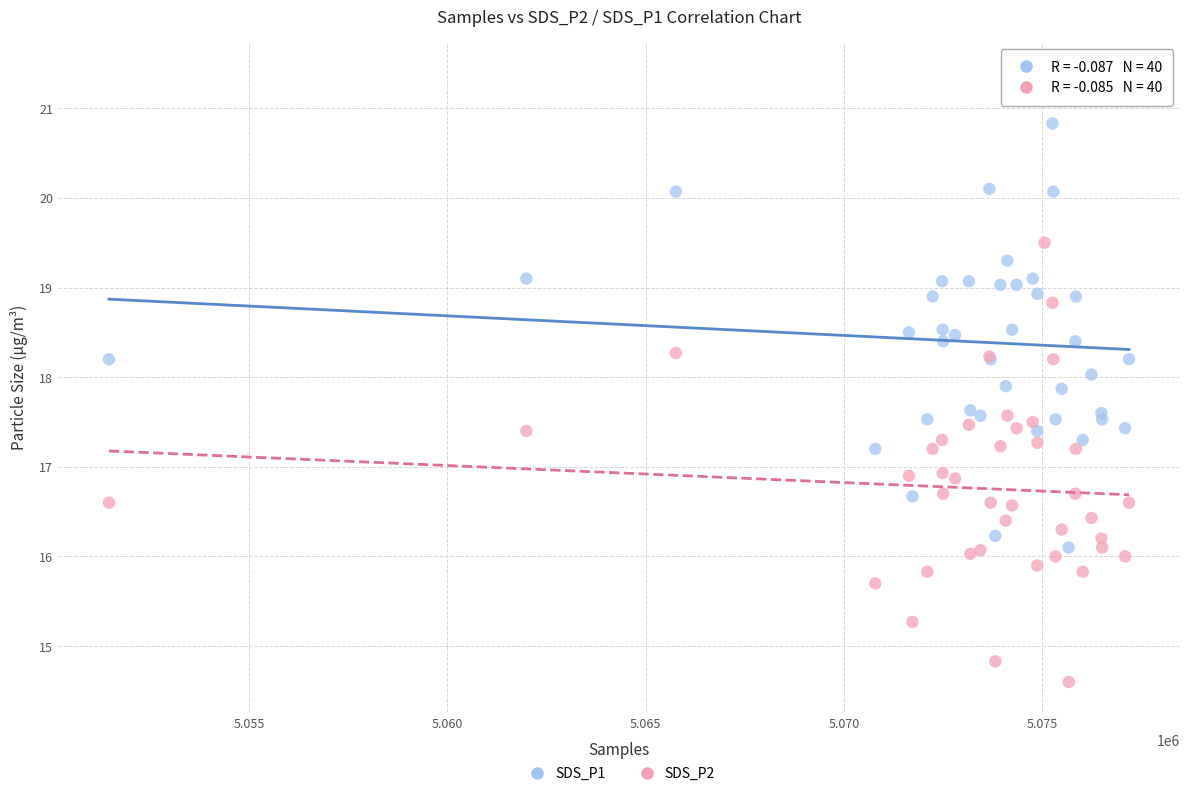

Which series contains the lowest Y value?

SDS_P2